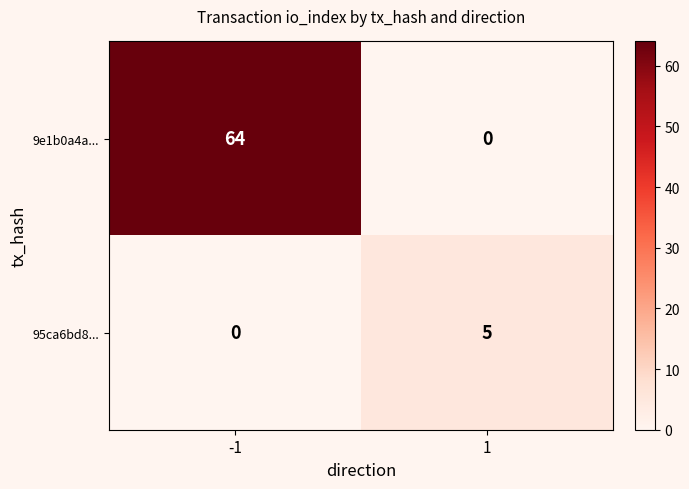

What is the difference between the 9e1b0a4a... values at 1 and -1?

64